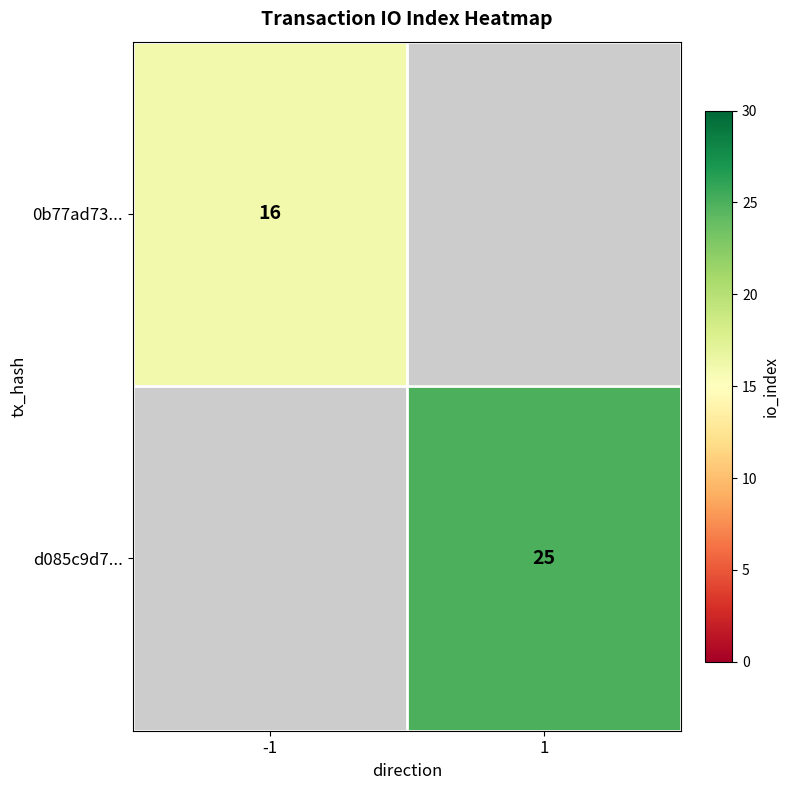

The 0b77ad73... series shows 16 at -1. True or false?

True